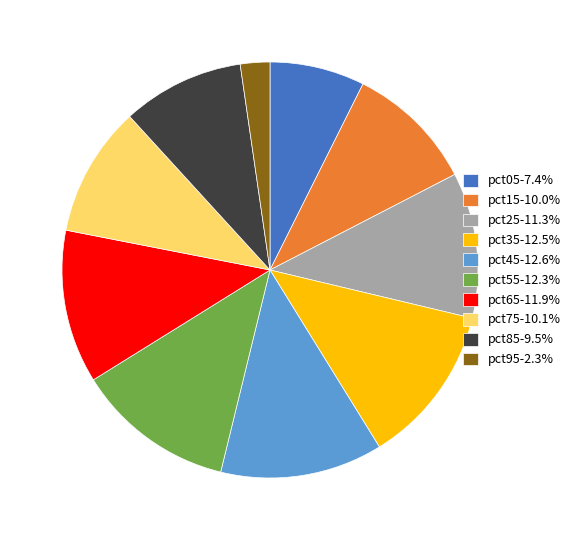

Does pct65 account for over 50% of the chart?

No